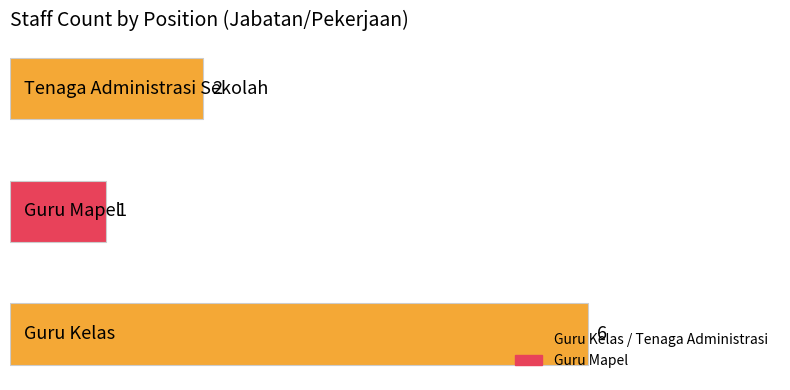

How many series are shown in this chart?

1